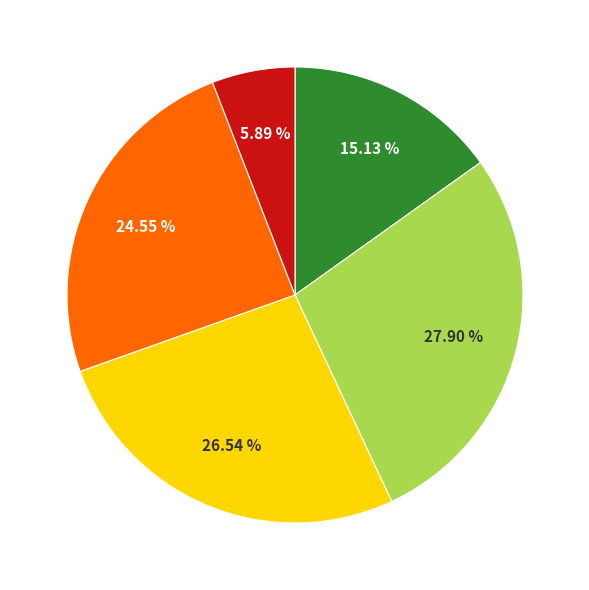

Count the number of slices in the pie.

5